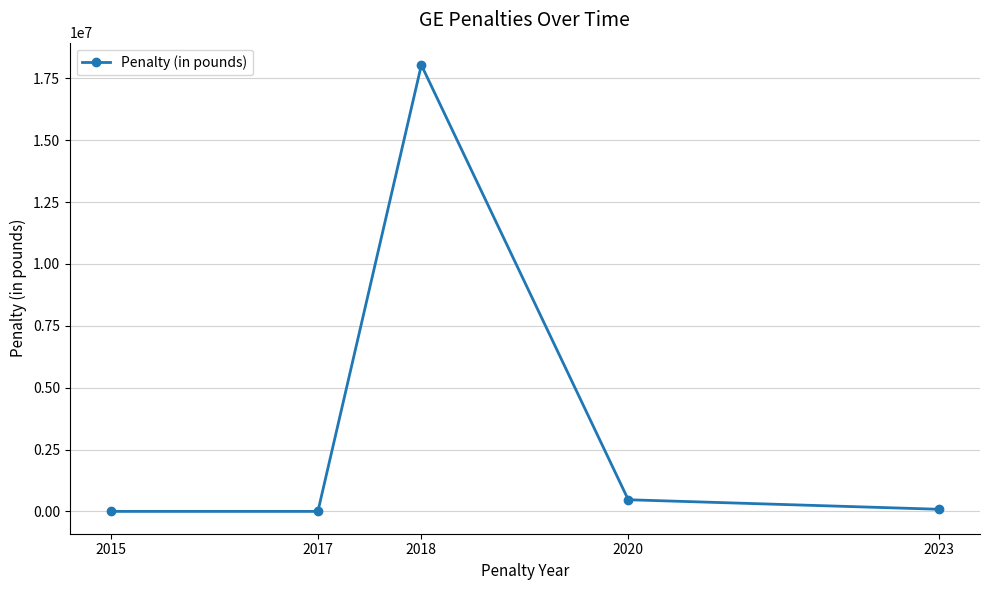

What is the value of the 5th point from the left?

86525